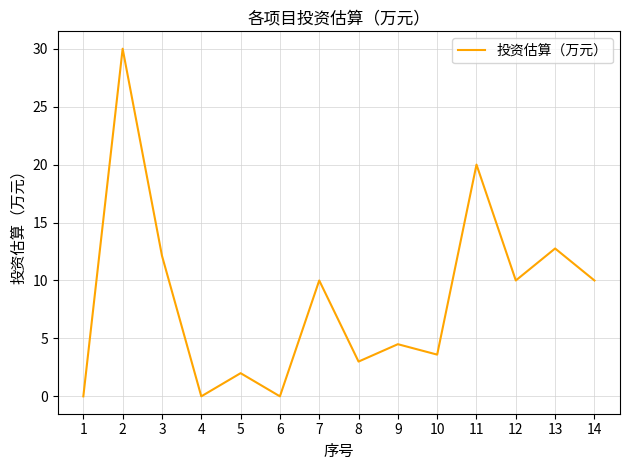

True or false: the data has more than 1 interior local peaks.

True